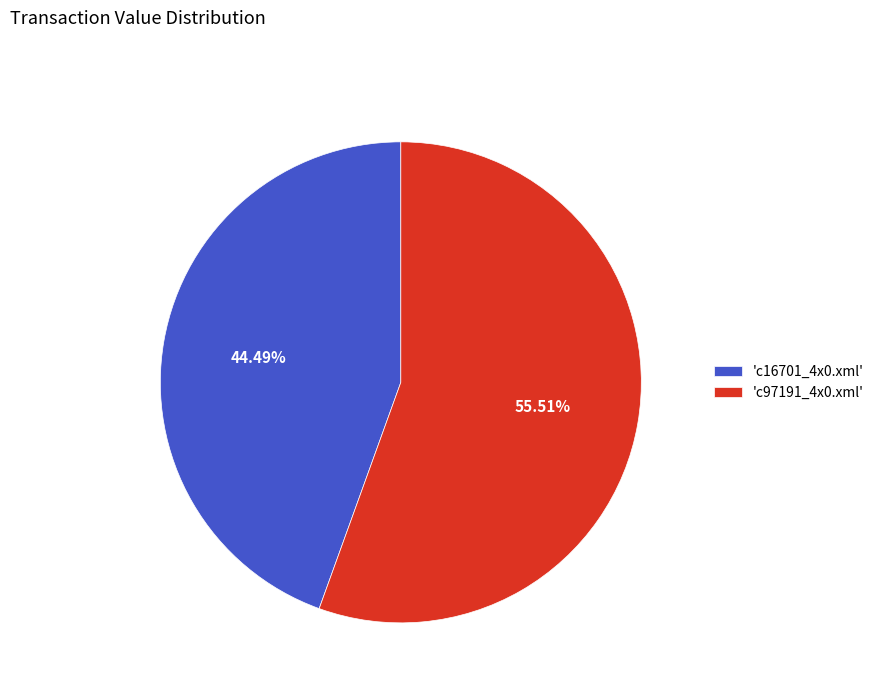

Which has a higher value, 'c97191_4x0.xml' or 'c16701_4x0.xml'?

'c97191_4x0.xml'